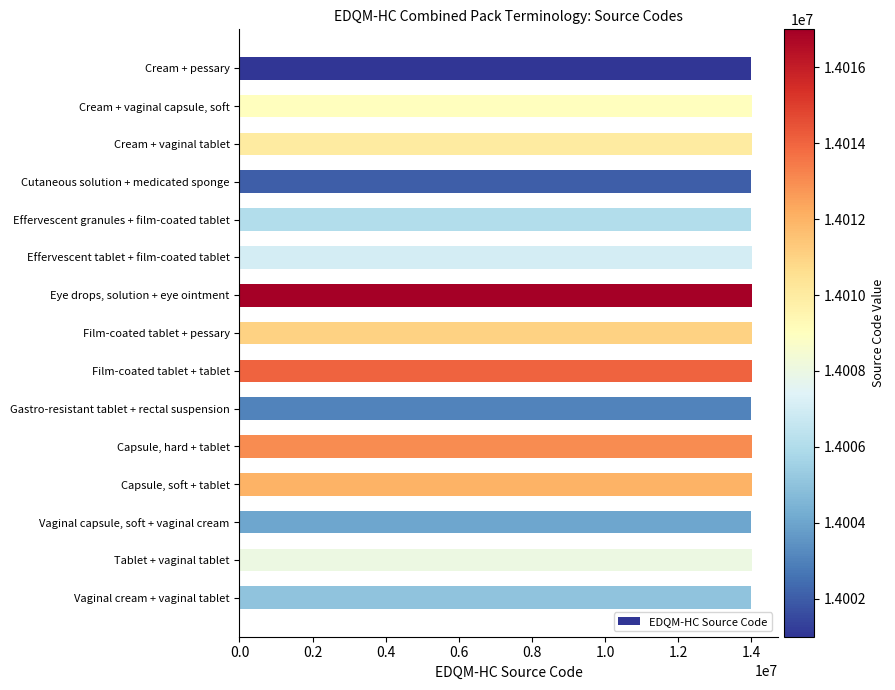

What is the value of the 13th bar from the top?

14004000